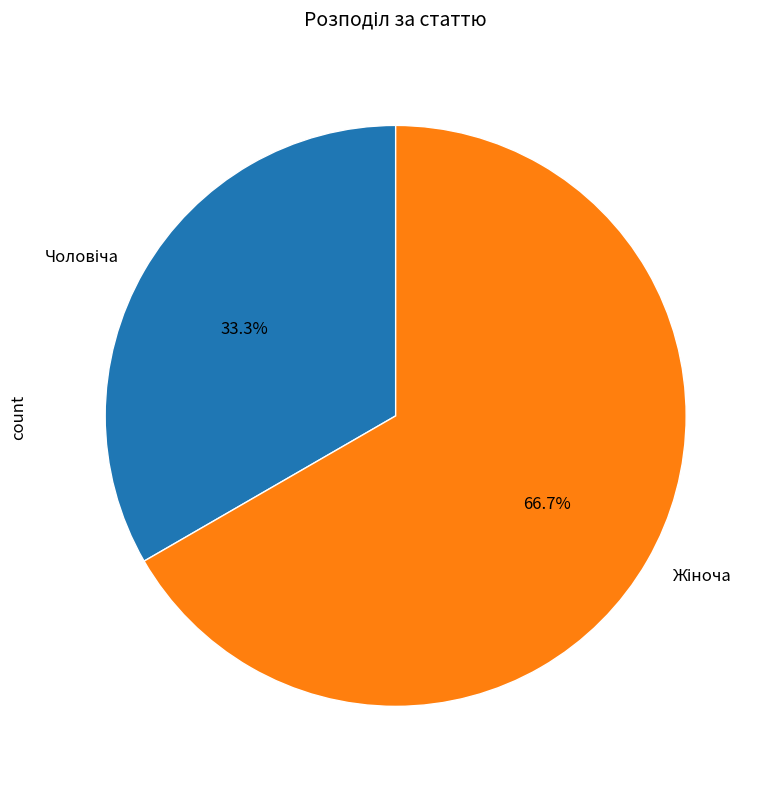

How many slices are in this pie chart?

2